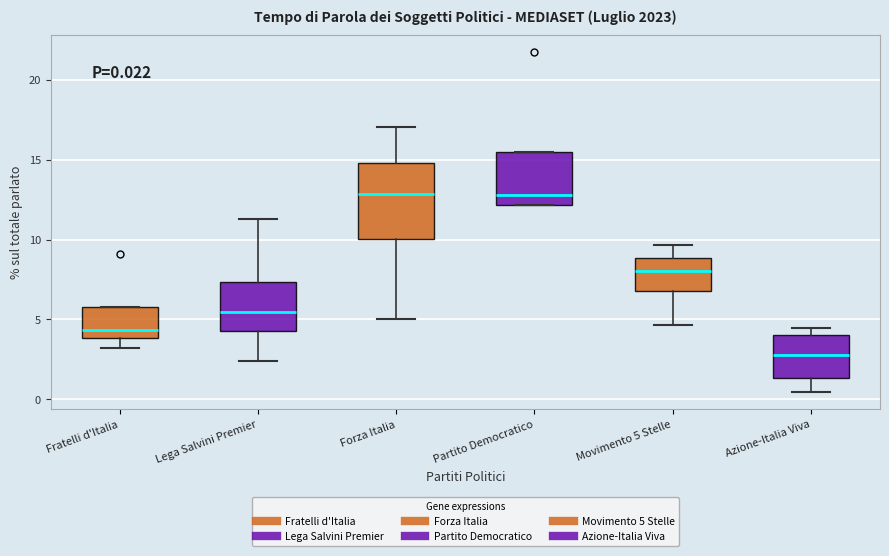

Comparing the boxes themselves (not the whiskers), which one is the tallest?

Forza Italia